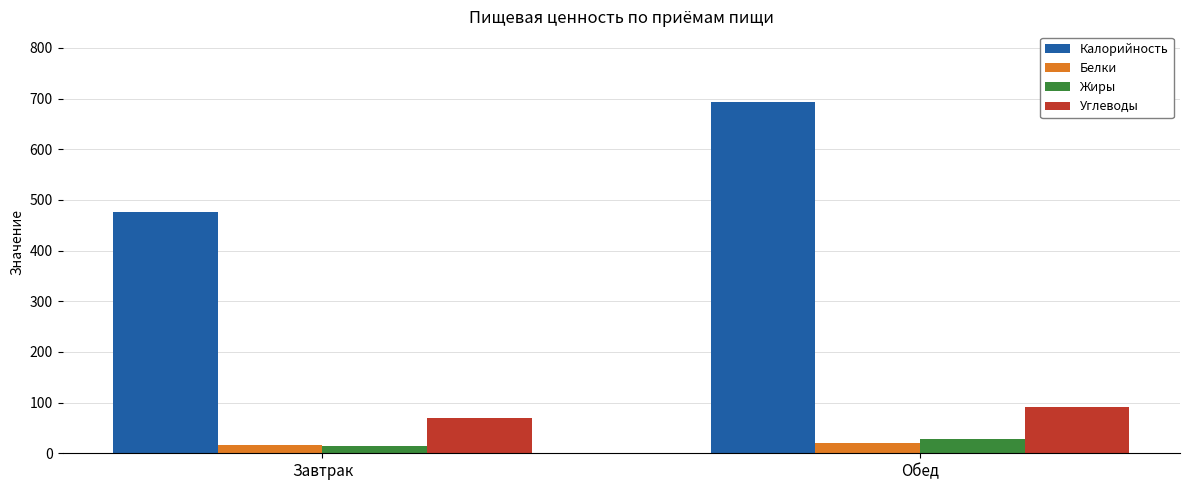

At which label does Углеводы first exceed 91?

Обед